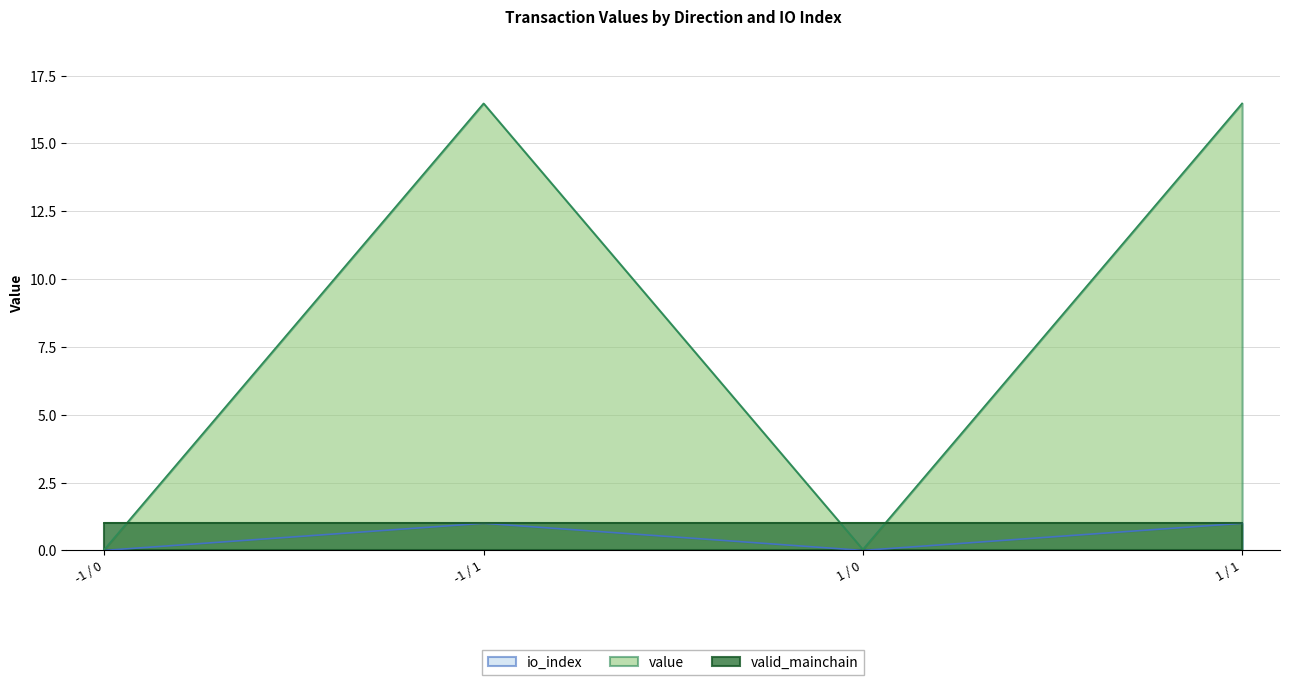

Between -1 / 0 and -1 / 1, which series saw the biggest shift?

value